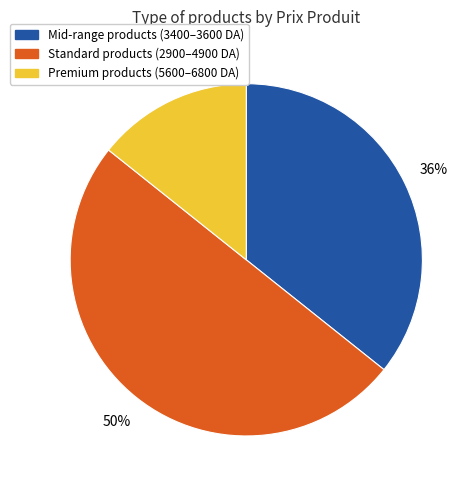

To the nearest percent, what is the difference between the largest and smallest slice percentages?

36%